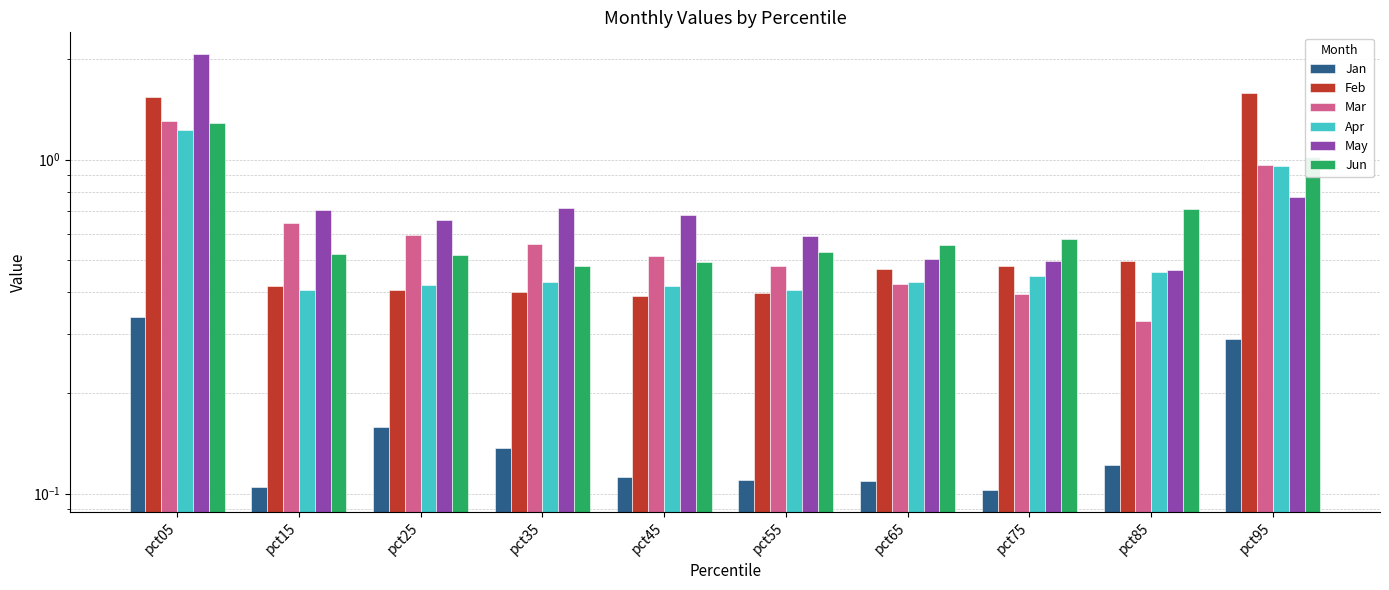

What is the greatest value displayed?

2.1